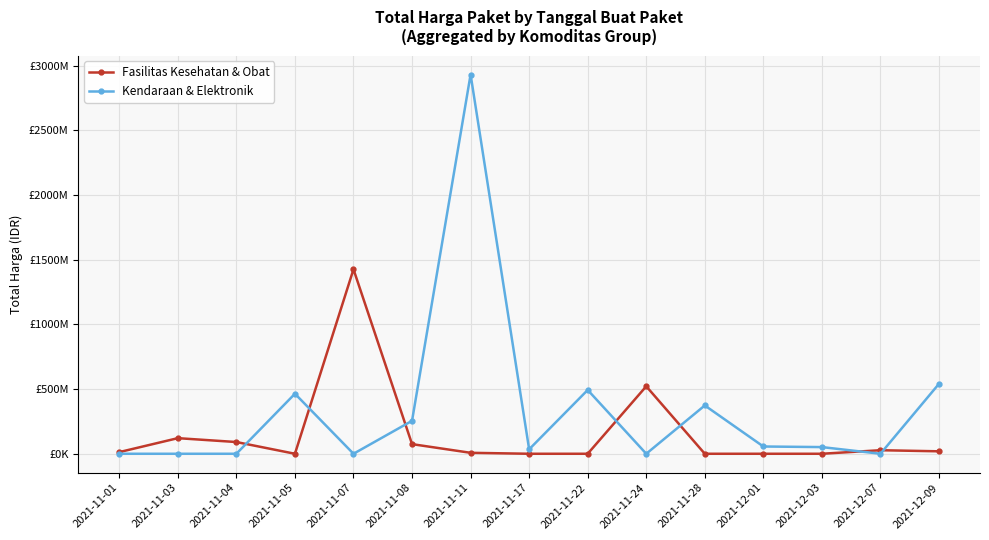

What are all the series names shown in the legend?

Fasilitas Kesehatan & Obat, Kendaraan & Elektronik